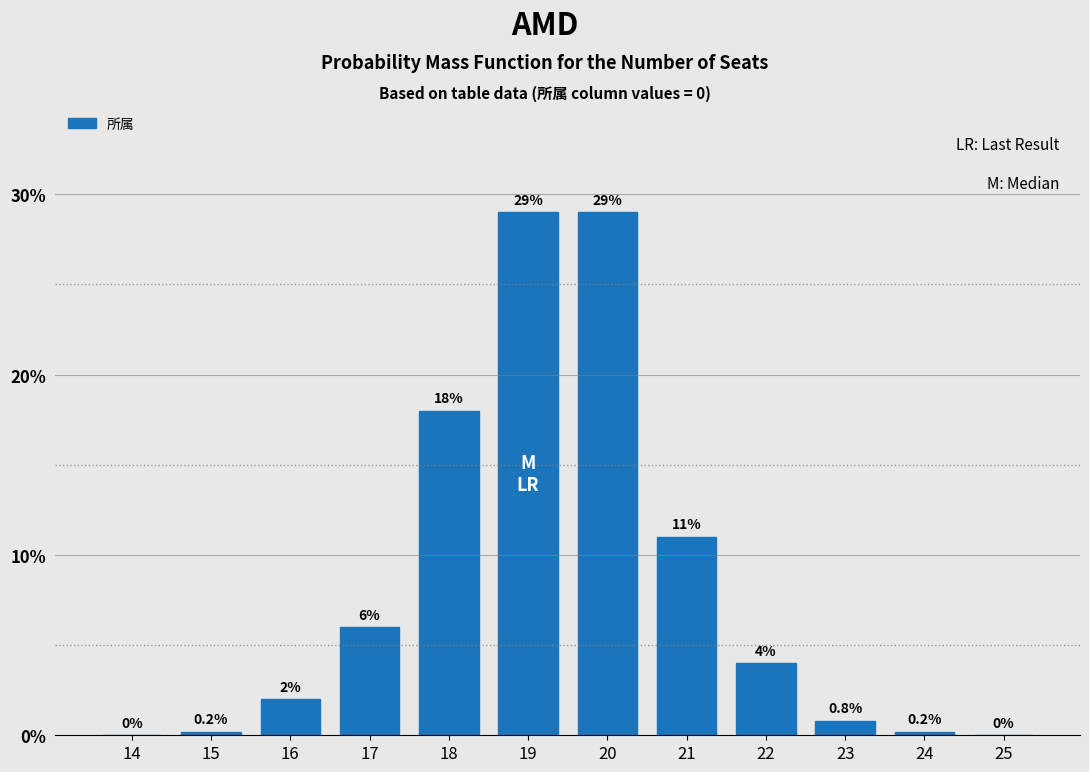

Reading right to left, what are all the values shown in this chart?

25=0.0	24=0.2	23=0.8	22=4.0	21=11.0	20=29.0	19=29.0	18=18.0	17=6.0	16=2.0	15=0.2	14=0.0